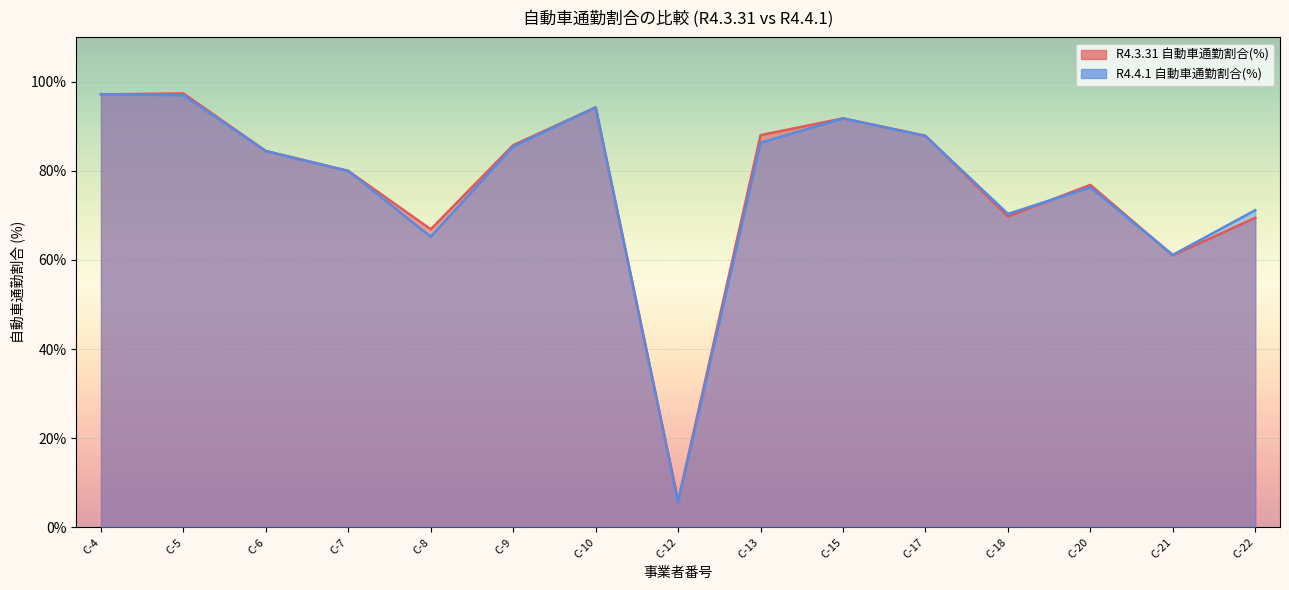

At which category is the sum across all series the highest?

C-4